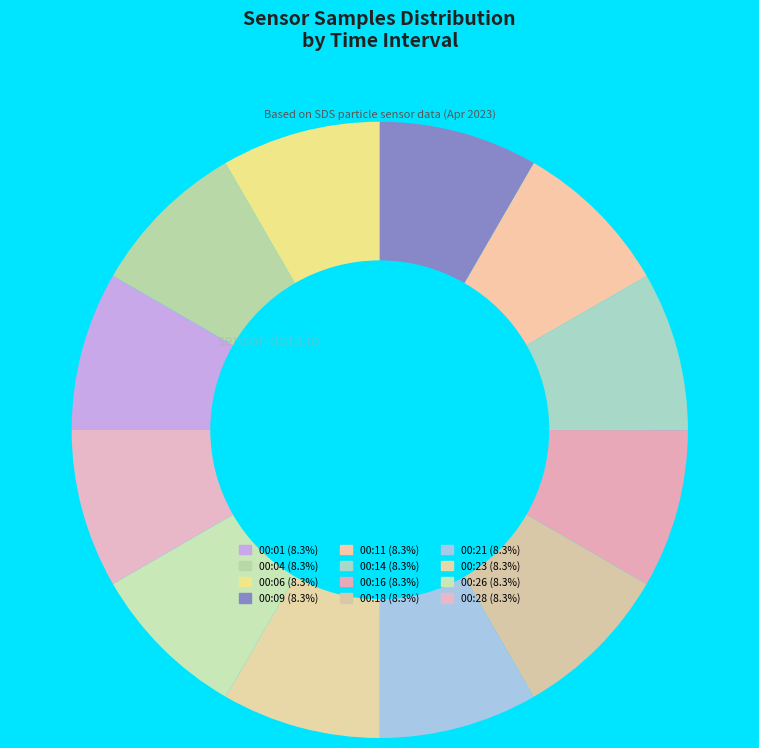

What is the ratio of the value at 00:06 to the value at 00:21?

1.0